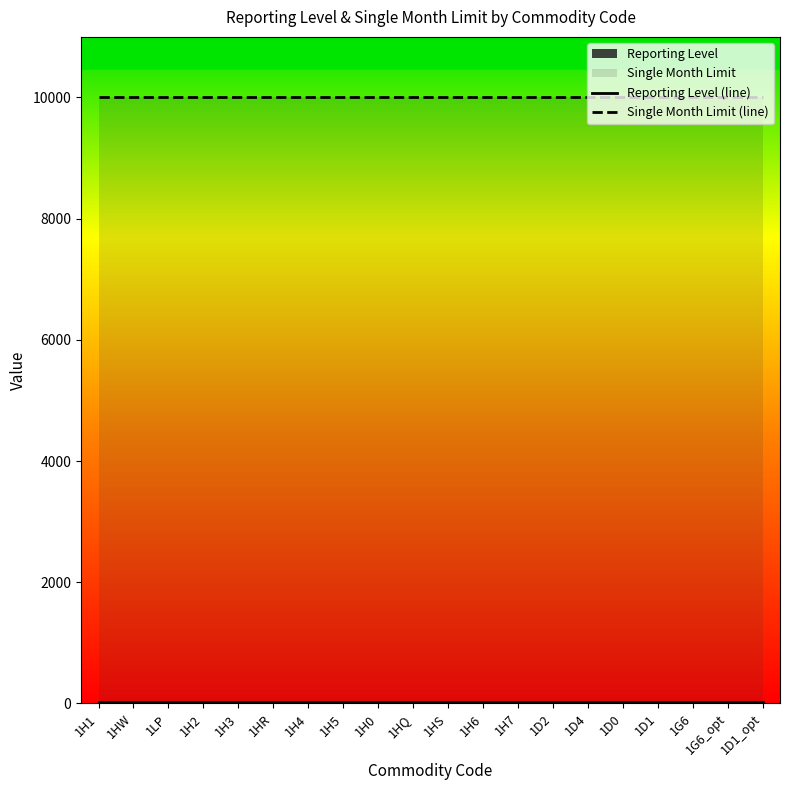

Is it true that Single Month Limit (line) equals 10000 at 1D0?

True